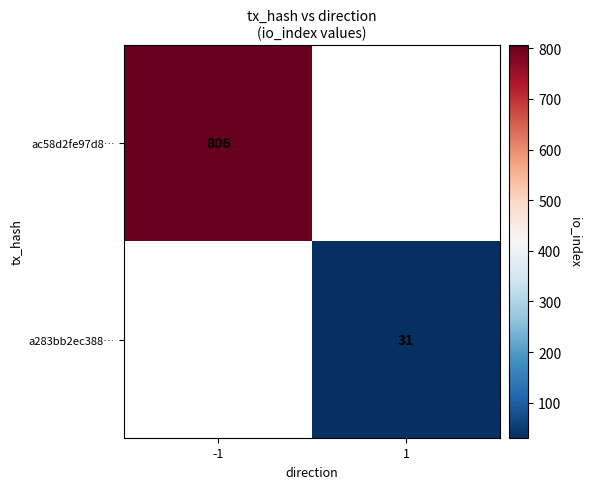

Is the value of a283bb2ec388… at 1 greater than the value of ac58d2fe97d8… at -1?

No